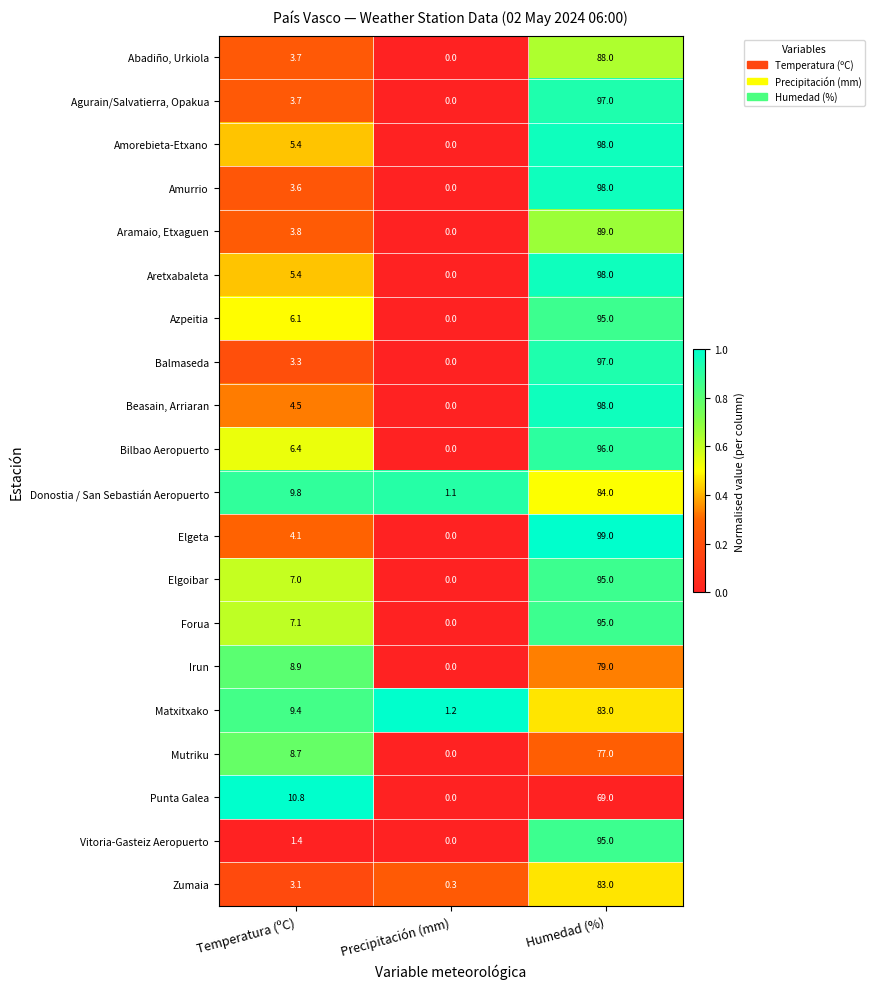

What is the average value of the Abadiño, Urkiola series?

30.6